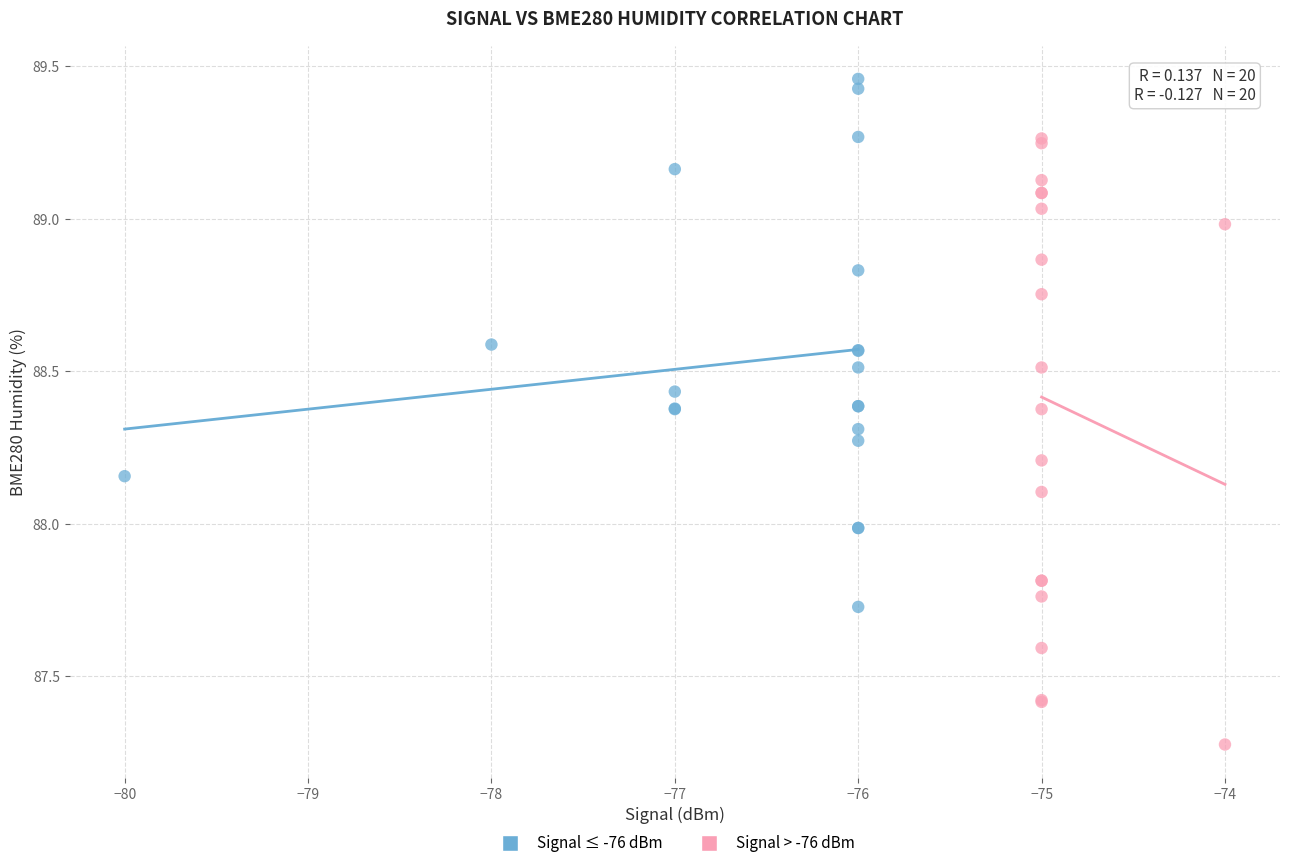

What are all the series names shown in the legend?

Signal ≤ -76 dBm, Signal > -76 dBm